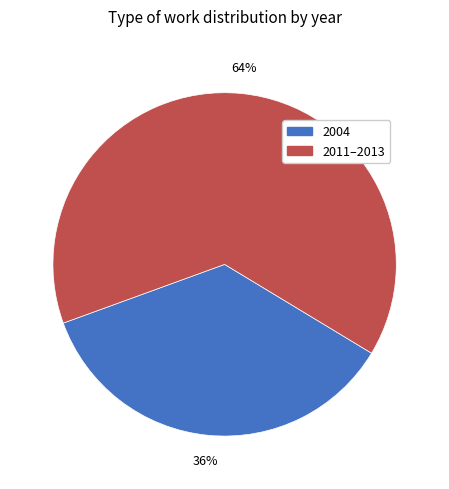

Does any single category account for the majority?

Yes